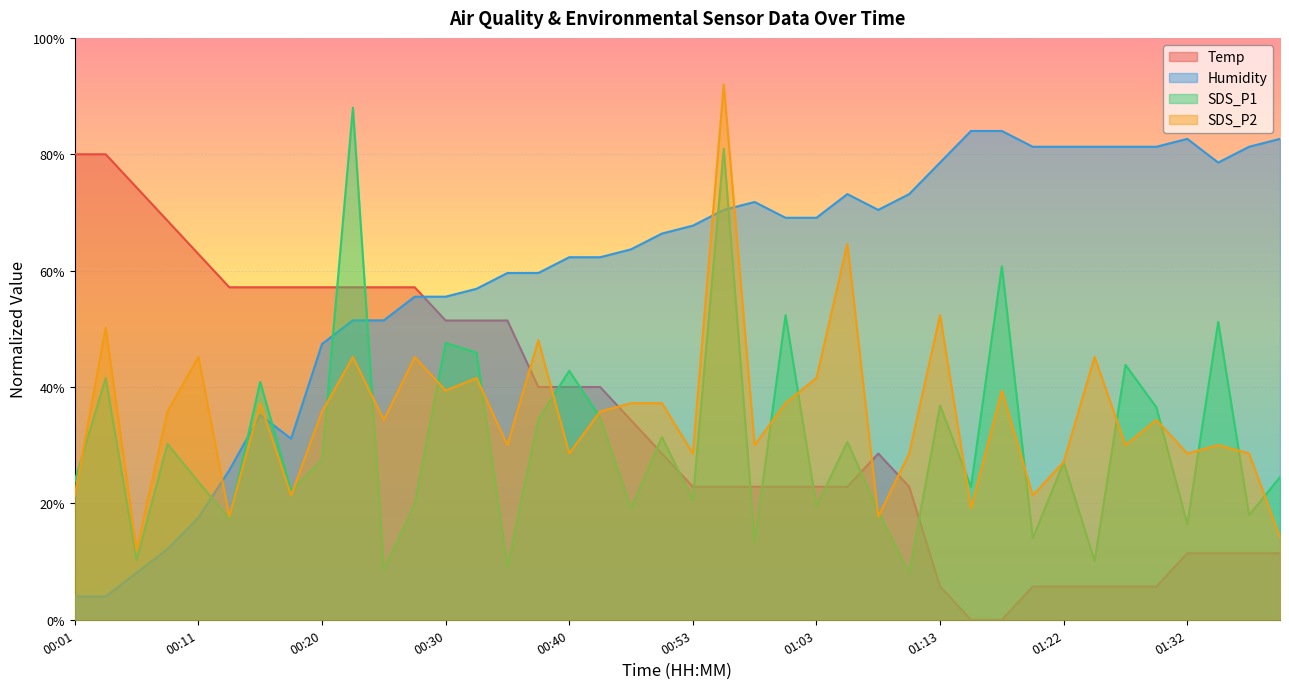

What is the lowest value of the SDS_P2 series?

12.0